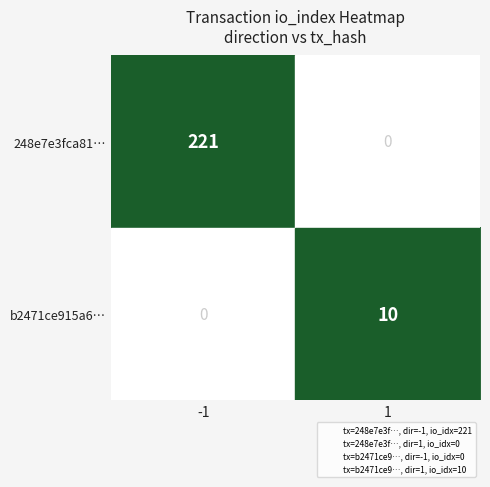

At how many categories does at least one series exceed 183?

1